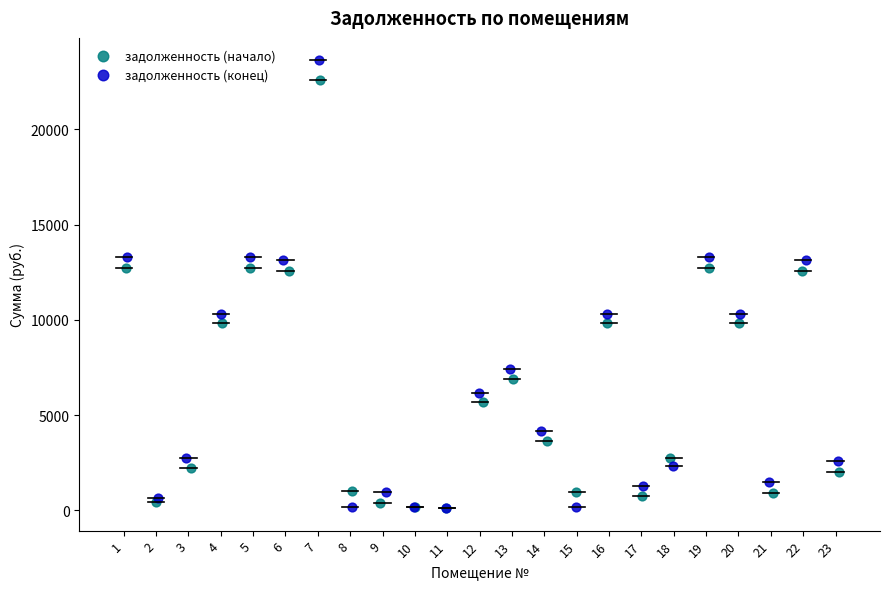

Which series has the widest spread of Y values?

задолженность (конец)